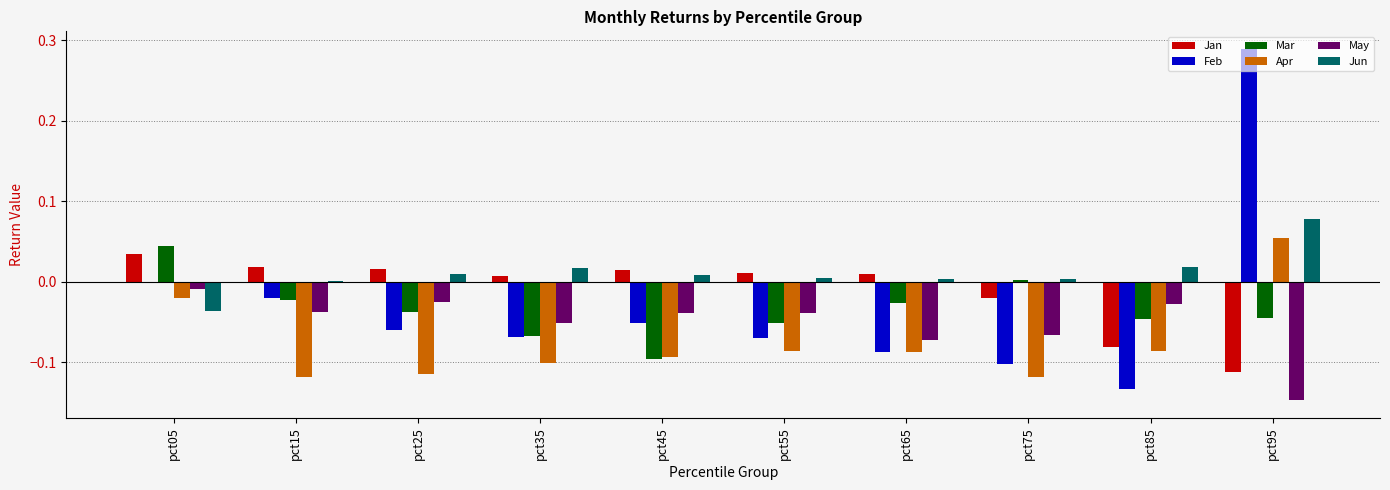

The value of Apr at pct75 is -0.1. True or false?

True